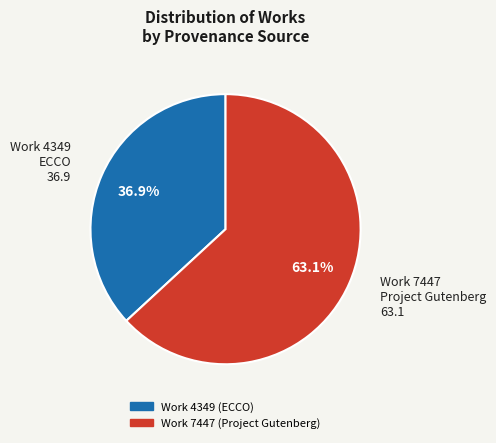

What is the majority slice?

Work 7447 (Project Gutenberg)